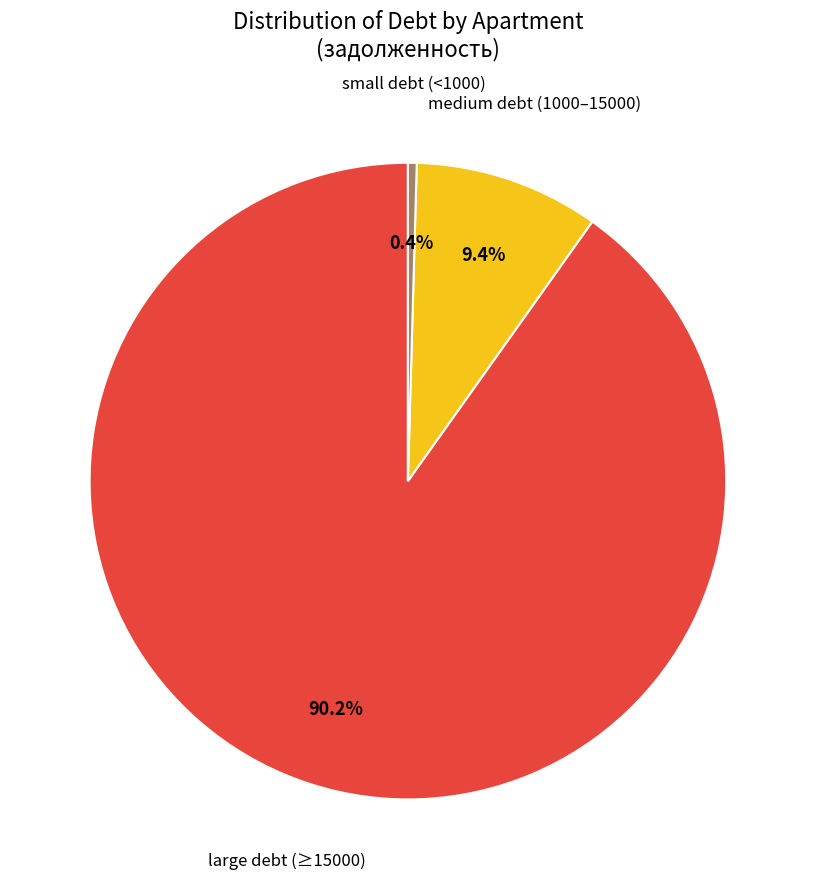

Is there any slice that represents more than half of the pie?

Yes